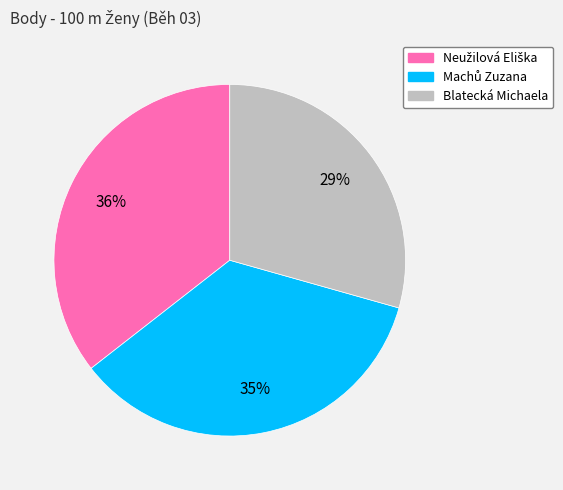

Is there a majority slice in this chart?

No